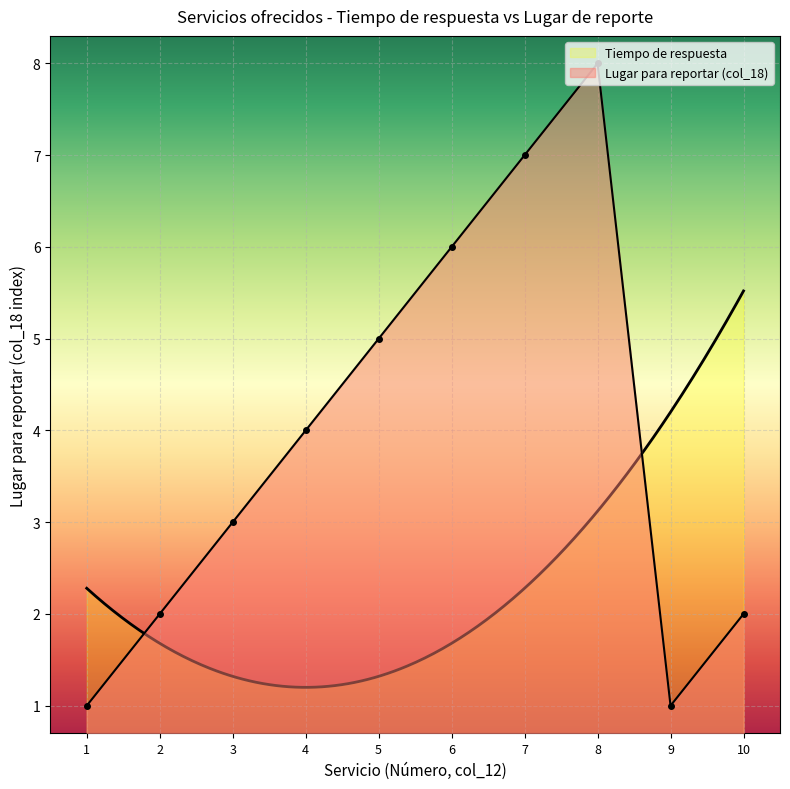

What is the maximum value for Tiempo de respuesta?

5.5